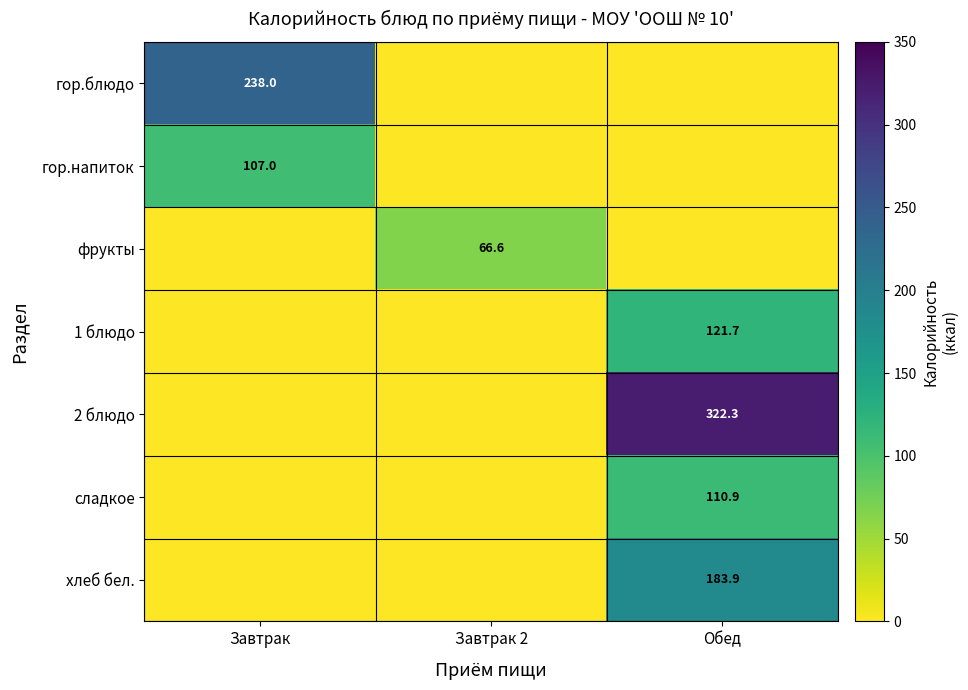

The value of сладкое at Обед is 149.8. True or false?

False